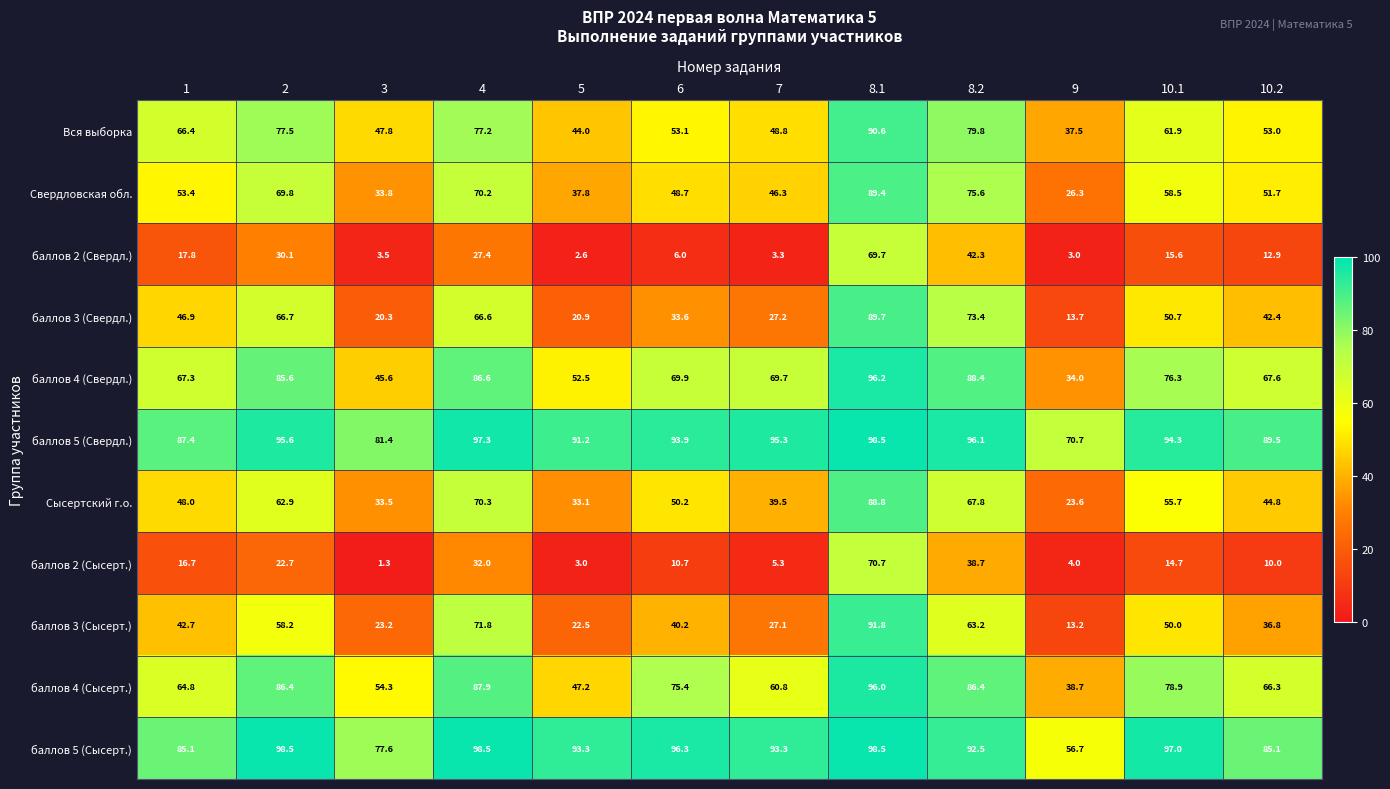

At which label is баллов 5 (Сысерт.) closest to 77?

3